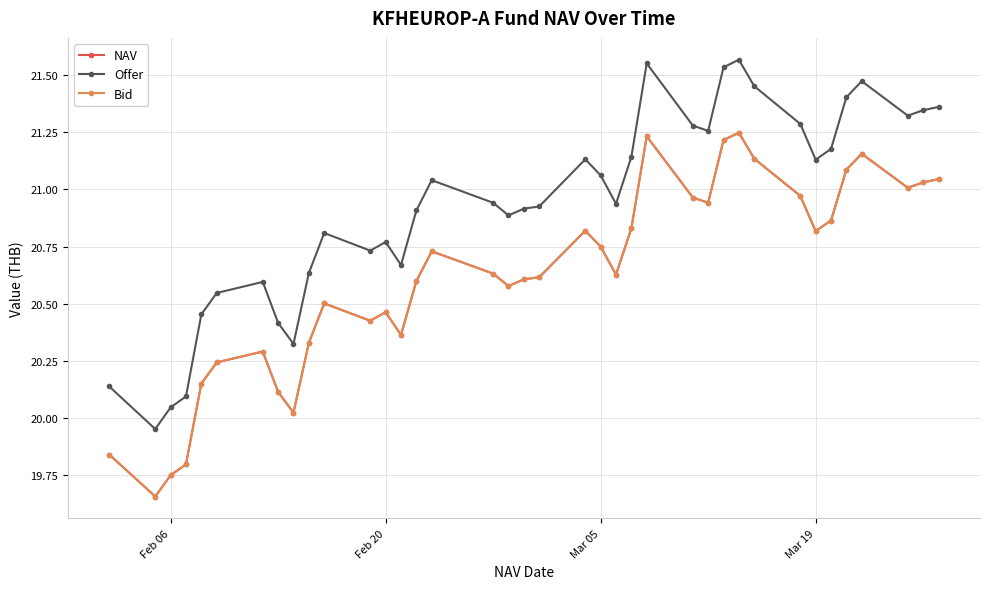

Rank the series by their maximum value, from highest to lowest.

Offer, NAV, Bid